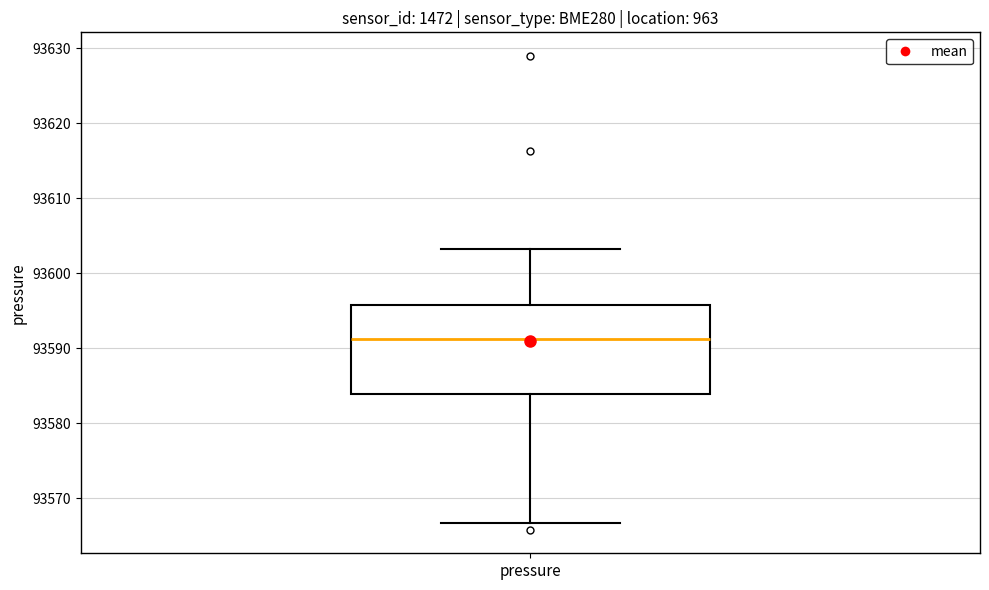

Read this box plot against the y-axis: the position of the median line, the range covered by the box, and the ends of both whiskers. The values are not printed on the chart, so give them approximately, as read against the axis.

median 93591, box 93584 to 93596, whiskers 93567 to 93603